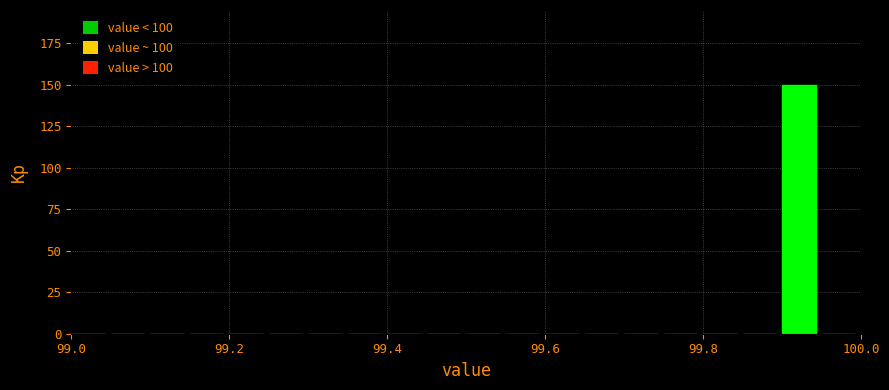

Around what value on the x-axis is the tallest bar? Give the approximate position of its centre, as read against the axis.

99.92